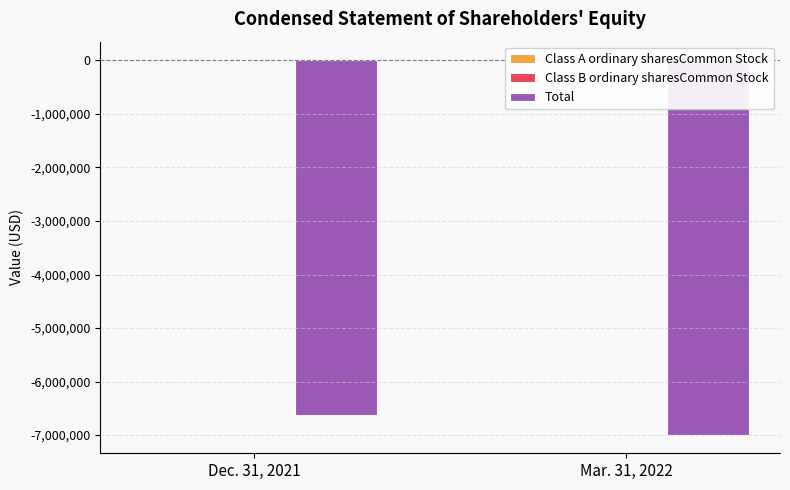

At how many categories does at least one series exceed -875154?

2